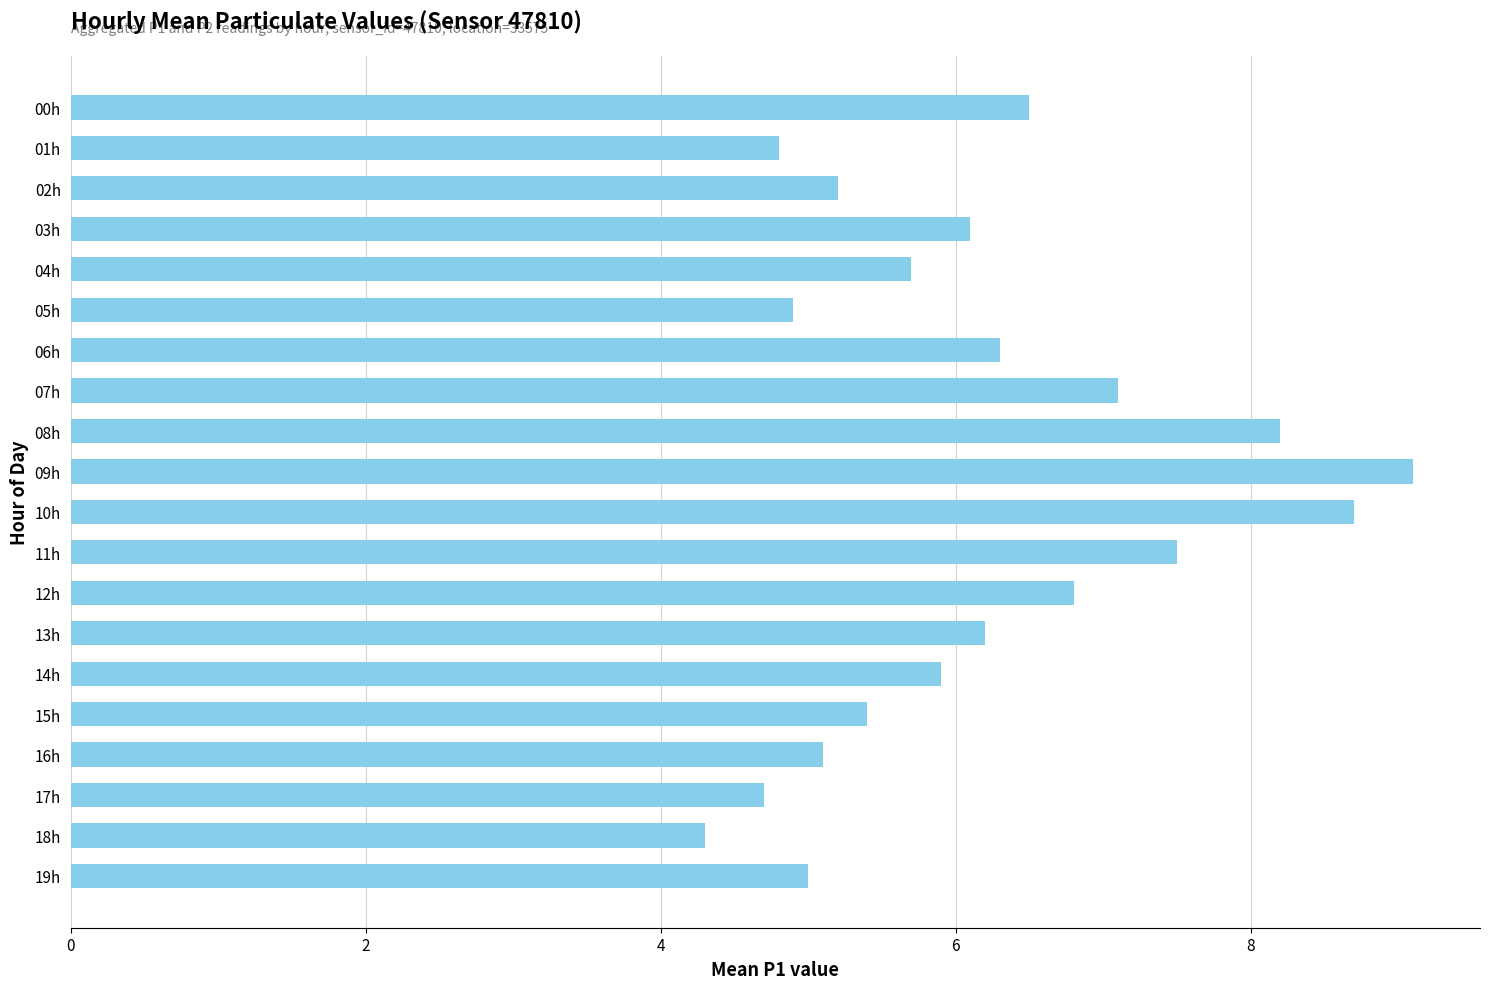

The value at 08h is 3.5. True or false?

False